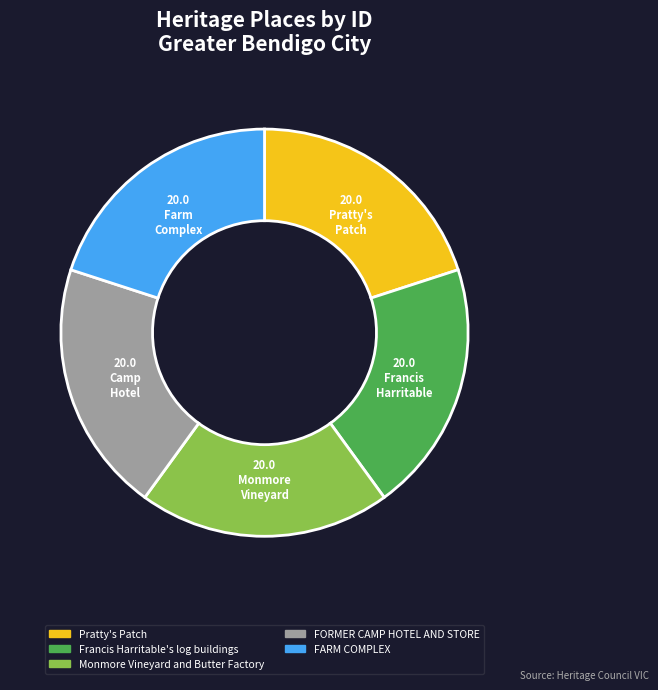

Is it true that Francis Harritable's log buildings is 28% of the pie?

False